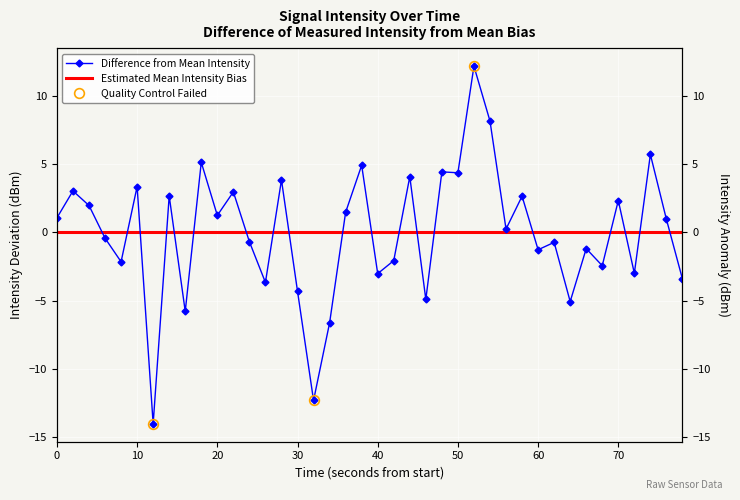

Reading left to right, list all the values displayed in this chart.

1.1	3.1	2.0	-0.4	-2.1	3.4	-14.0	2.7	-5.8	5.1	1.3	3.0	-0.7	-3.7	3.9	-4.3	-12.3	-6.6	1.5	4.9	-3.0	-2.1	4.1	-4.9	4.4	4.4	12.2	8.2	0.3	2.7	-1.3	-0.7	-5.1	-1.2	-2.4	2.3	-3.0	5.7	1.0	-3.4